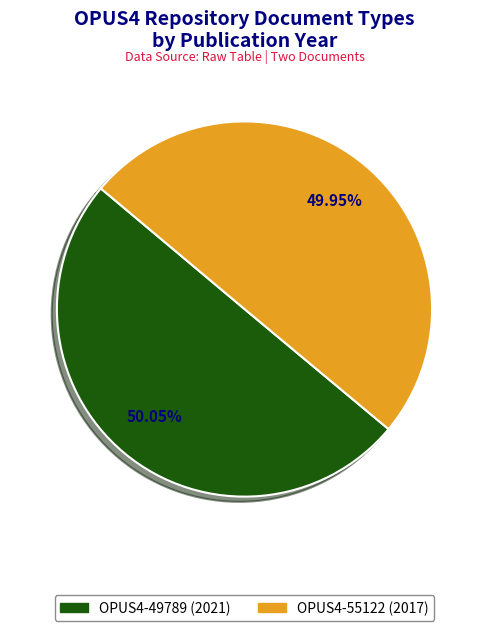

Is it true that OPUS4-55122 (2017) is 50% of the pie?

True